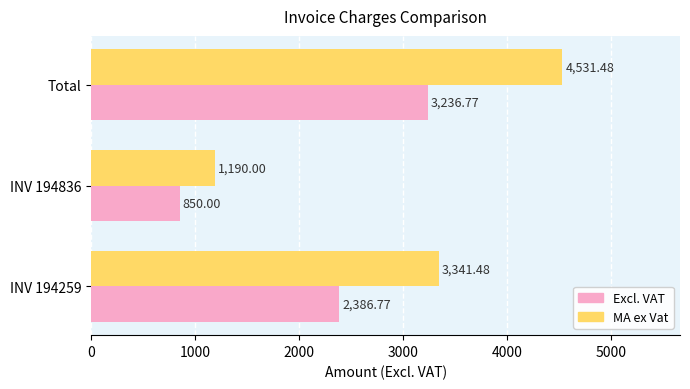

What is the difference between the MA ex Vat values at INV 194259 and INV 194836?

2151.5